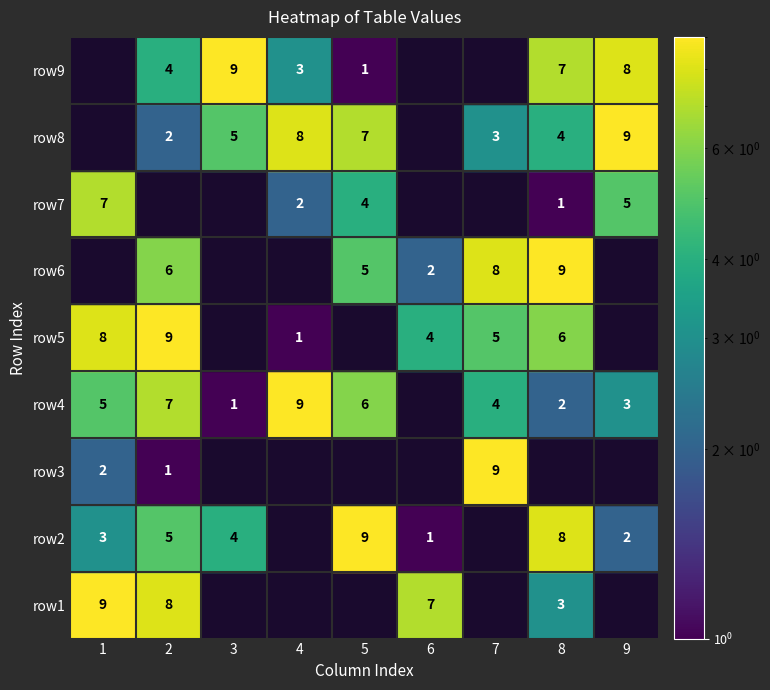

What is the maximum value shown in the chart?

9